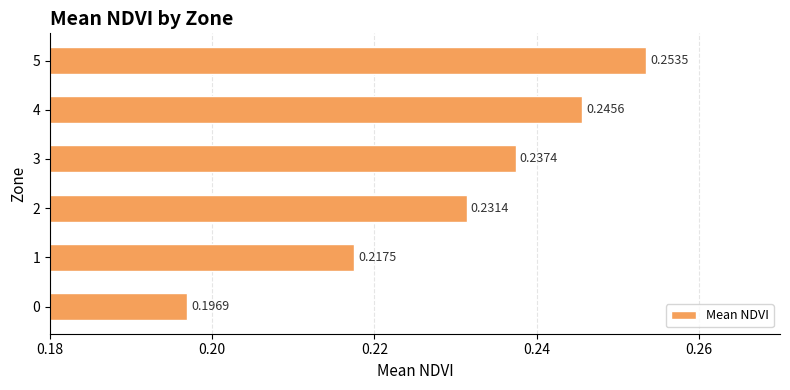

Which has a higher value, 5 or 2?

5